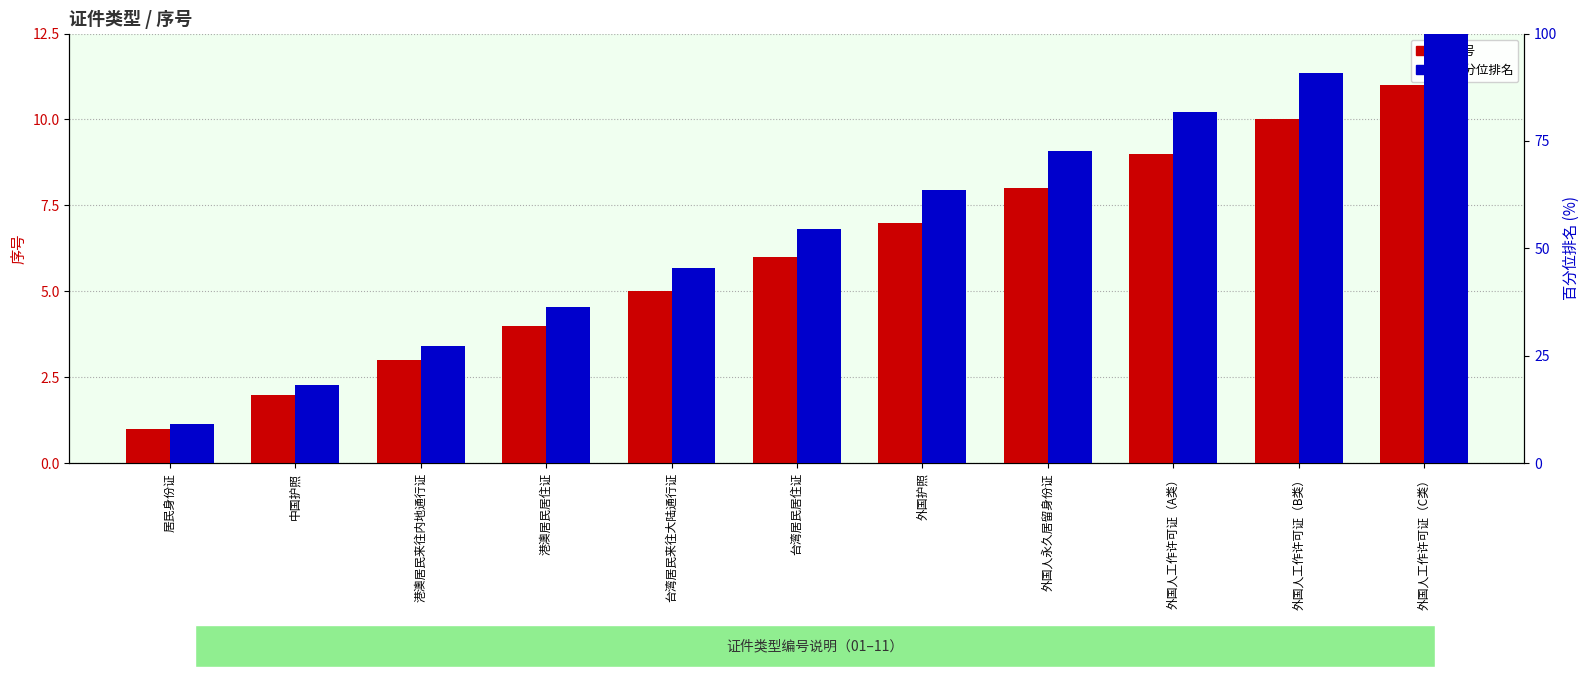

What is the label of the 7th bar from the left?

外国护照